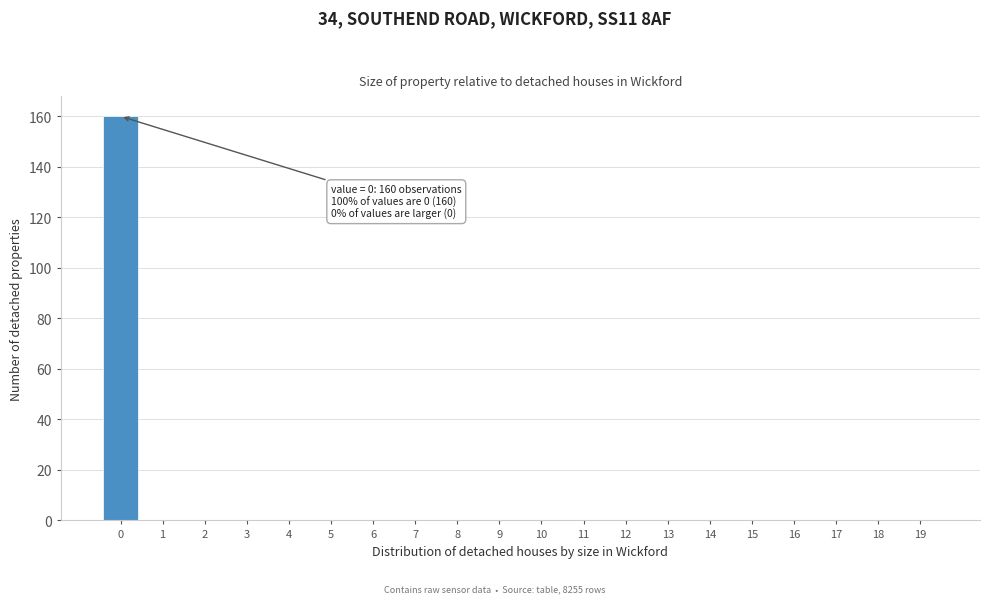

Reading left to right, what are all the values shown in this chart?

0=160	1=0	2=0	3=0	4=0	5=0	6=0	7=0	8=0	9=0	10=0	11=0	12=0	13=0	14=0	15=0	16=0	17=0	18=0	19=0